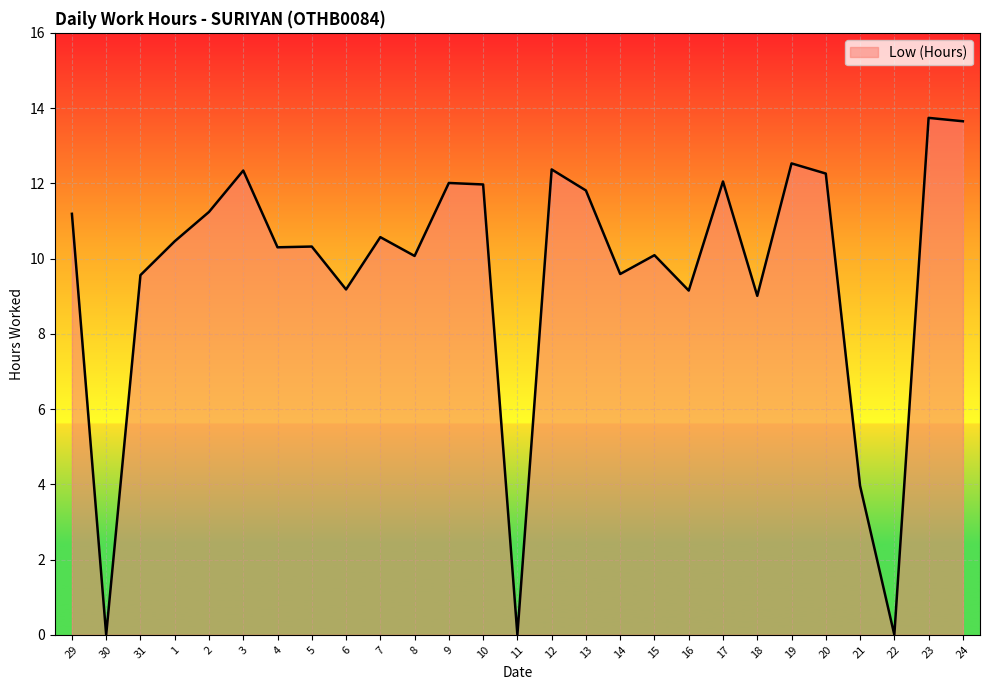

What is the greatest value displayed?

13.7